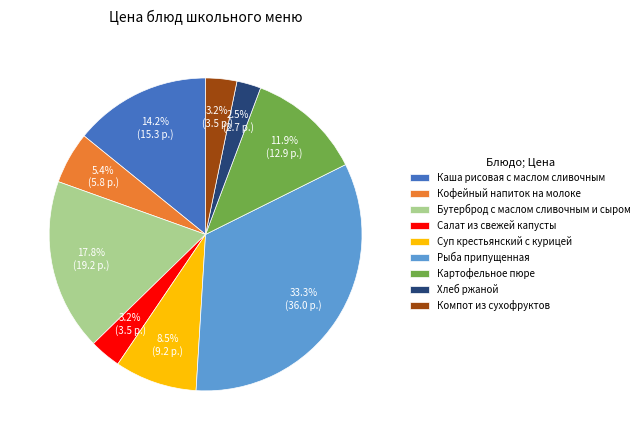

Is the sum of Каша рисовая с маслом сливочным and Компот из сухофруктов greater than half?

No